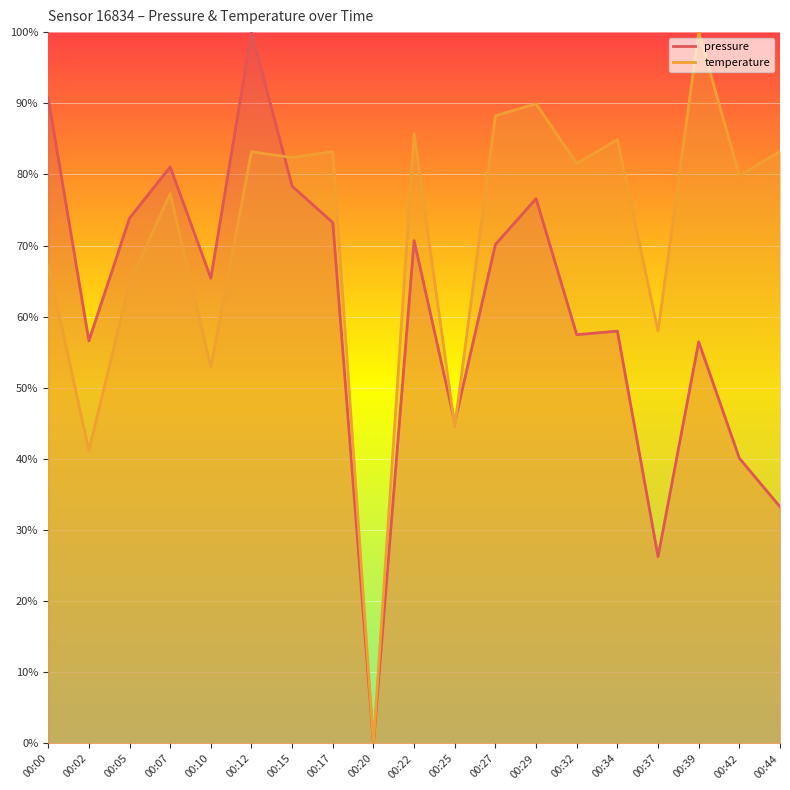

What are all the series names shown in the legend?

pressure, temperature